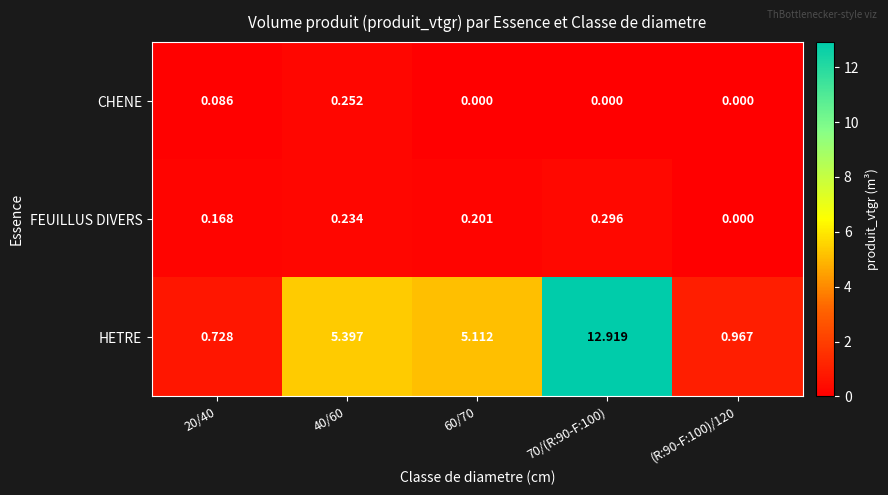

How many series are shown in this chart?

3